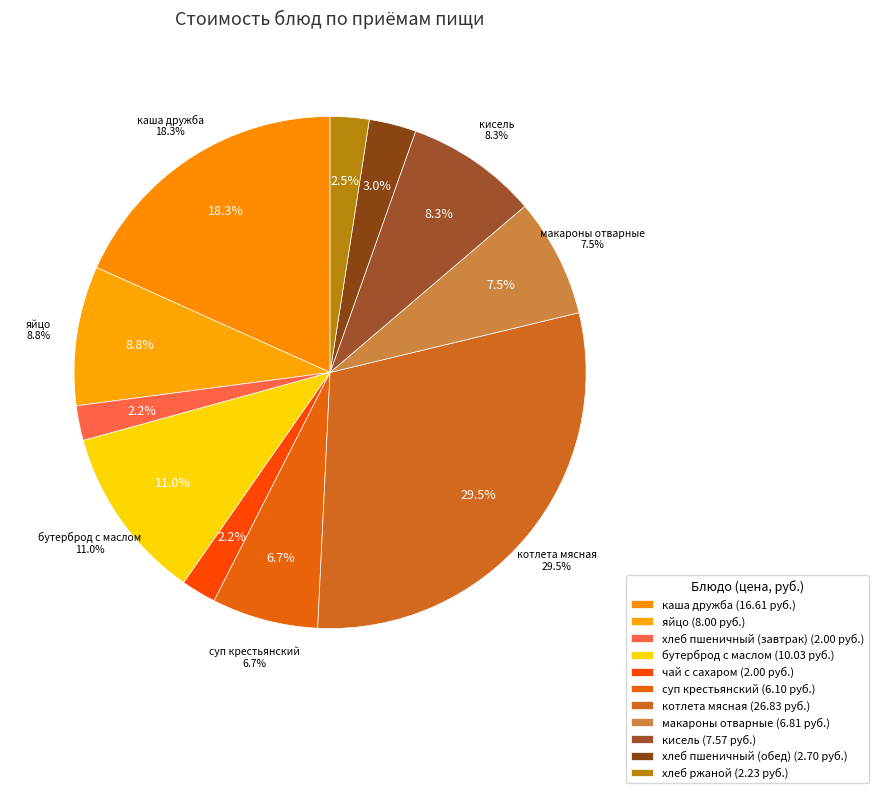

Is it true that хлеб пшеничный (обед) is 18% of the pie?

False